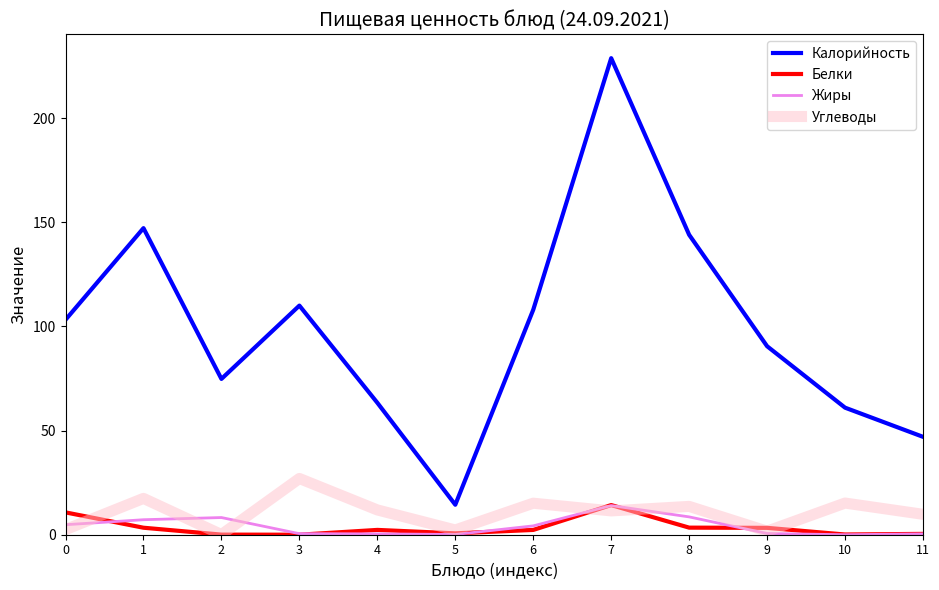

Which label corresponds to the largest value in the chart?

7